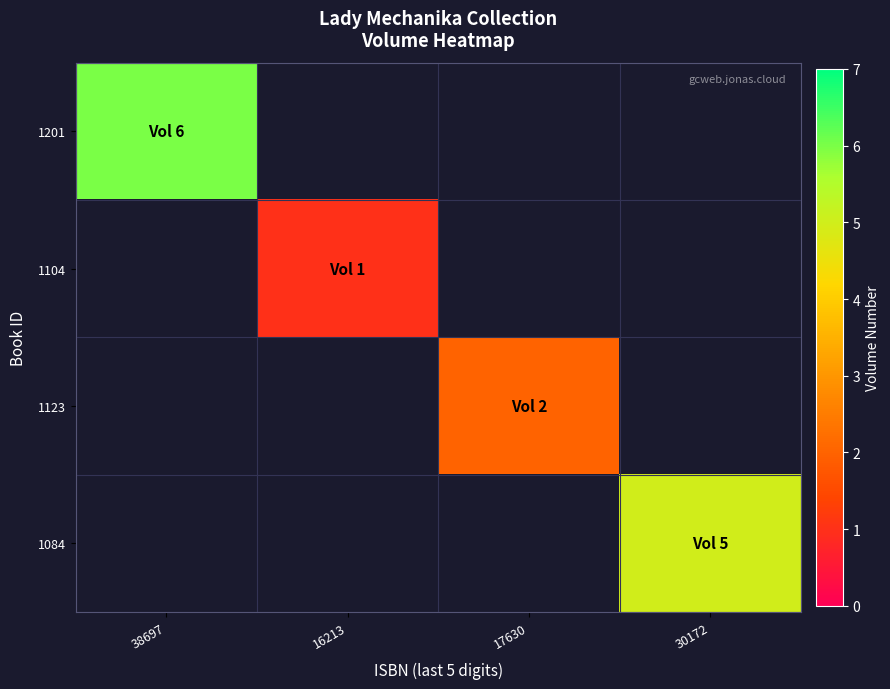

How many data points does each series have?

4